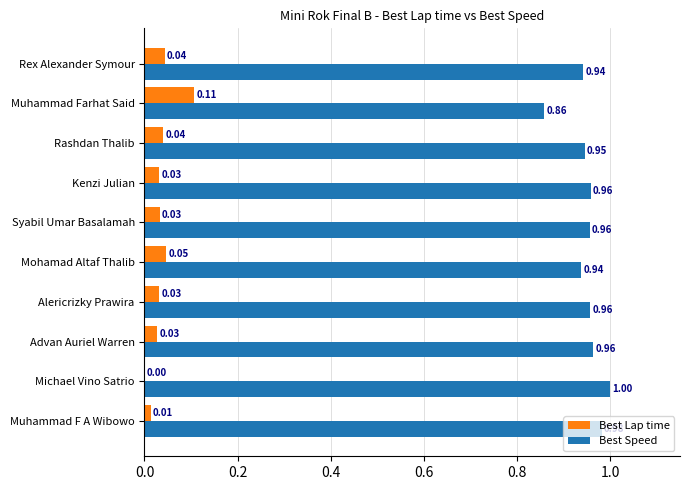

Which category has the highest value across all series?

Michael Vino Satrio